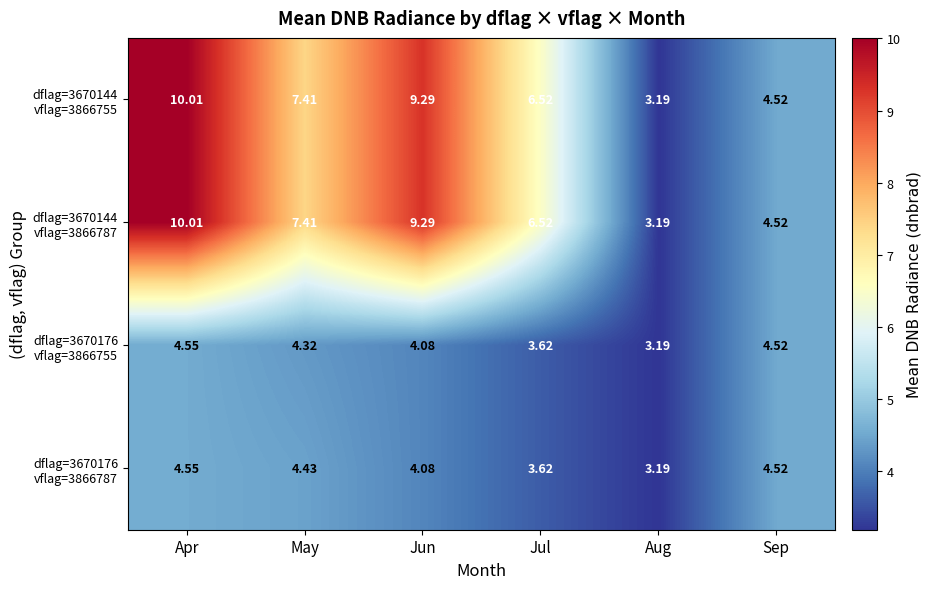

Which category has the highest value across all series?

Apr